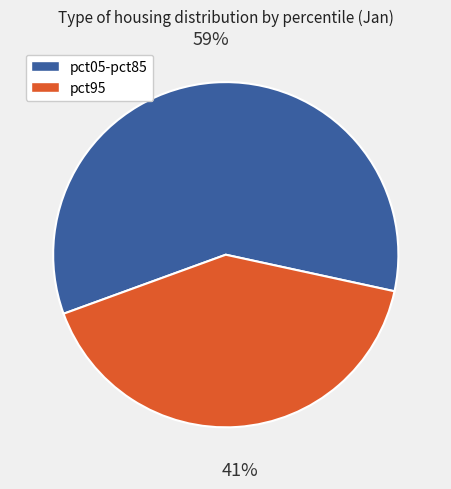

Count the number of slices in the pie.

2